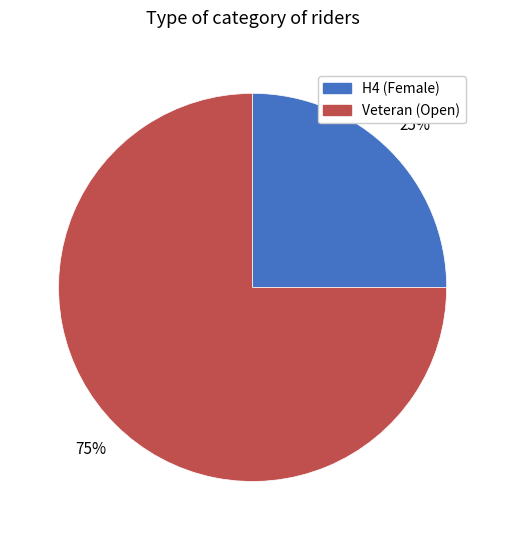

Between Veteran (Open) and H4 (Female), which is larger?

Veteran (Open)